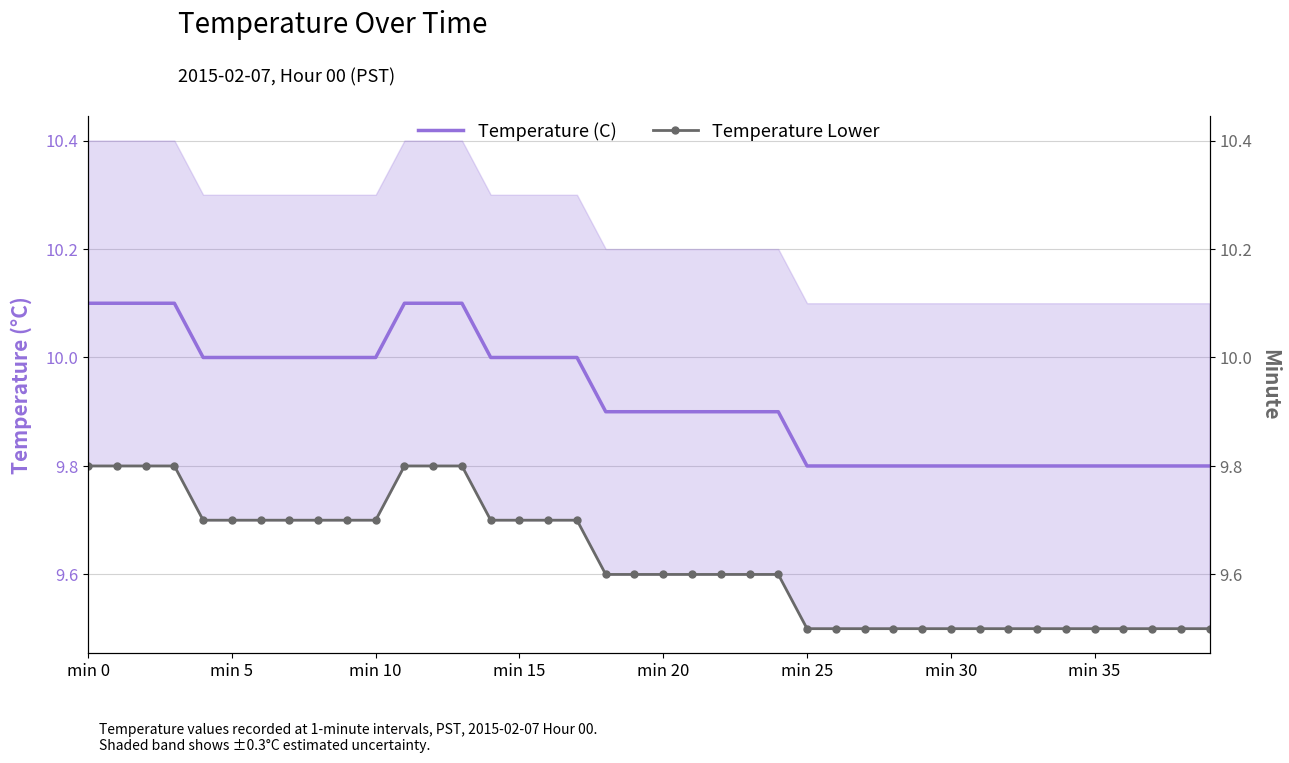

How many lines are shown in the chart?

2